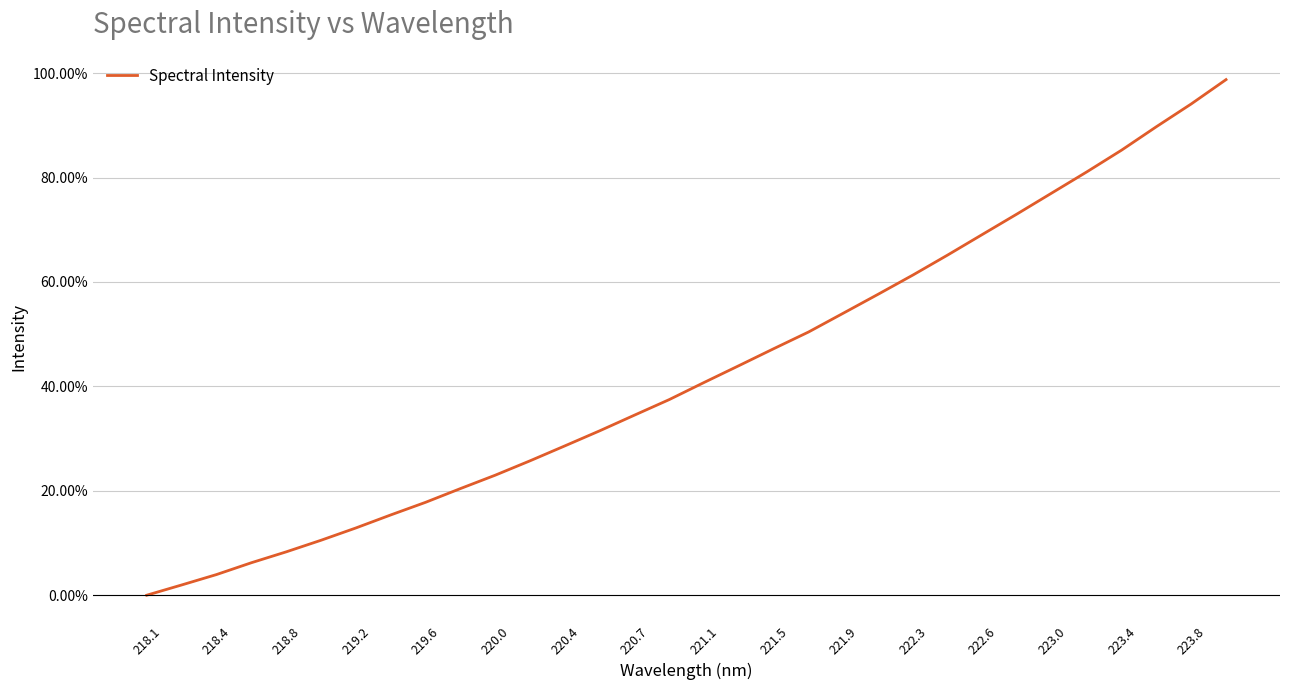

How many values exceed 40?

16